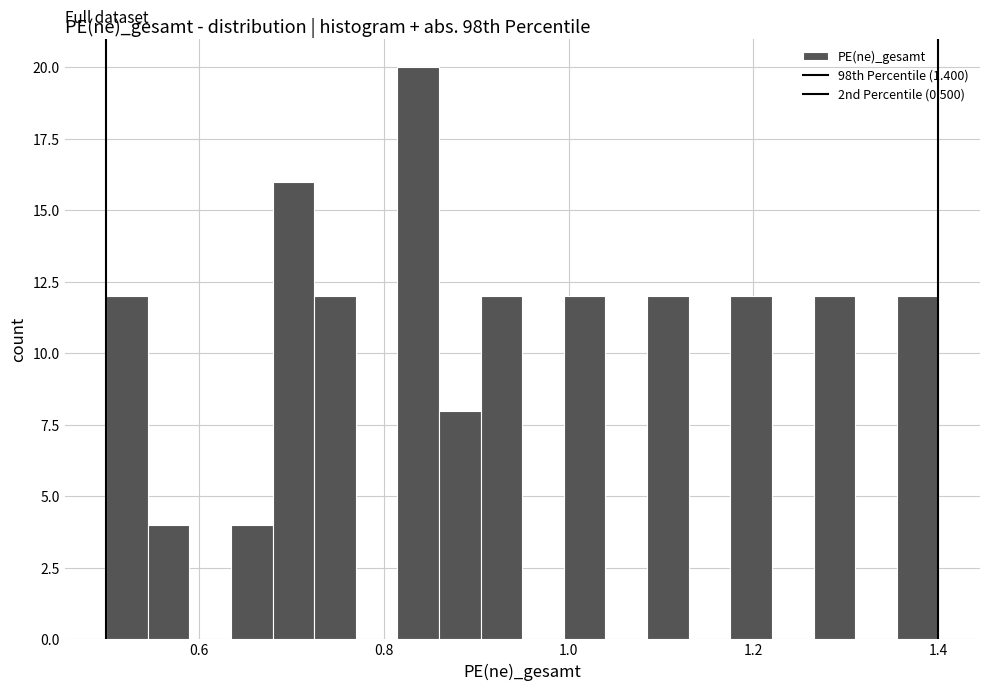

Around what value on the x-axis is the tallest bar? Give the approximate position of its centre, as read against the axis.

0.84